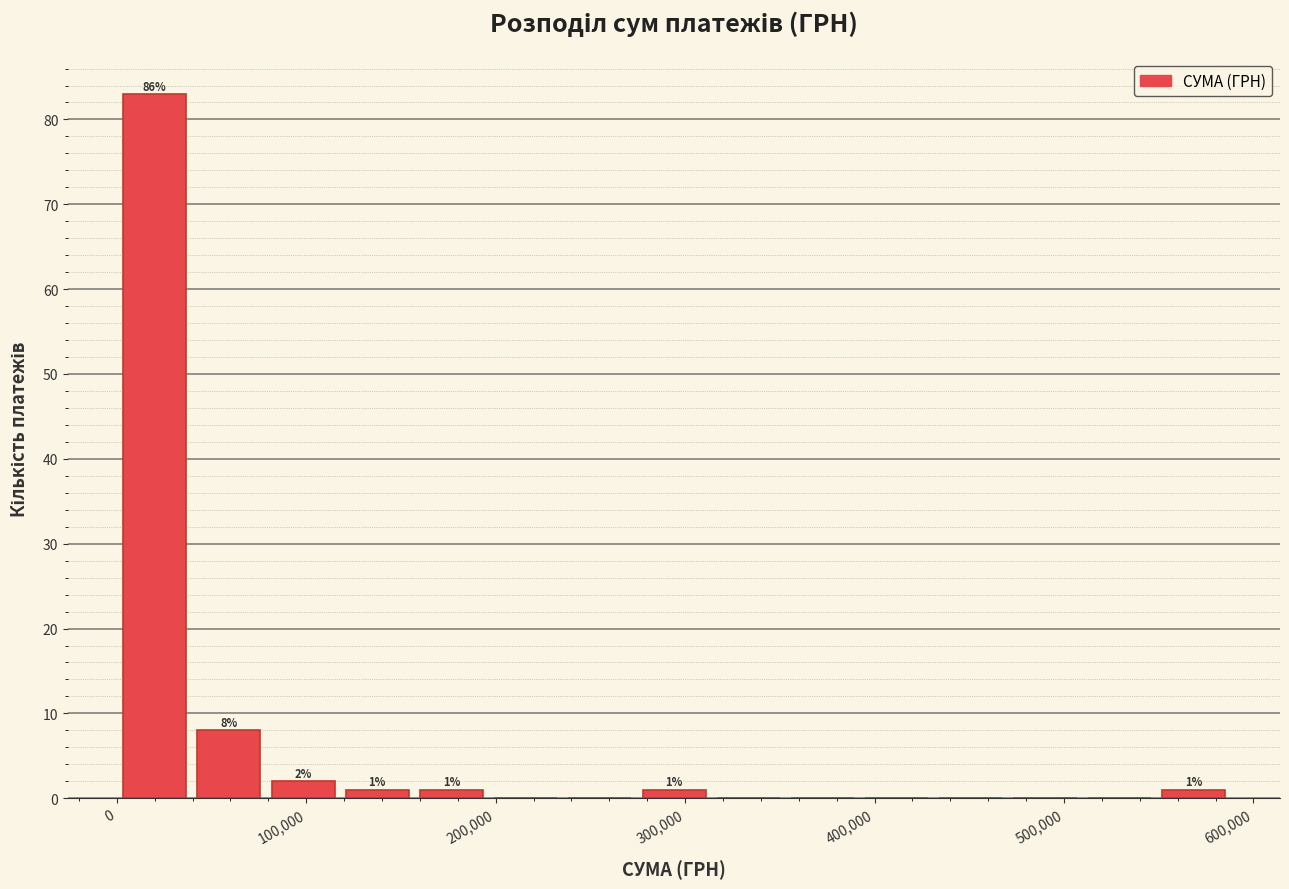

Around what value on the x-axis is the tallest bar? Give the approximate position of its centre, as read against the axis.

20000